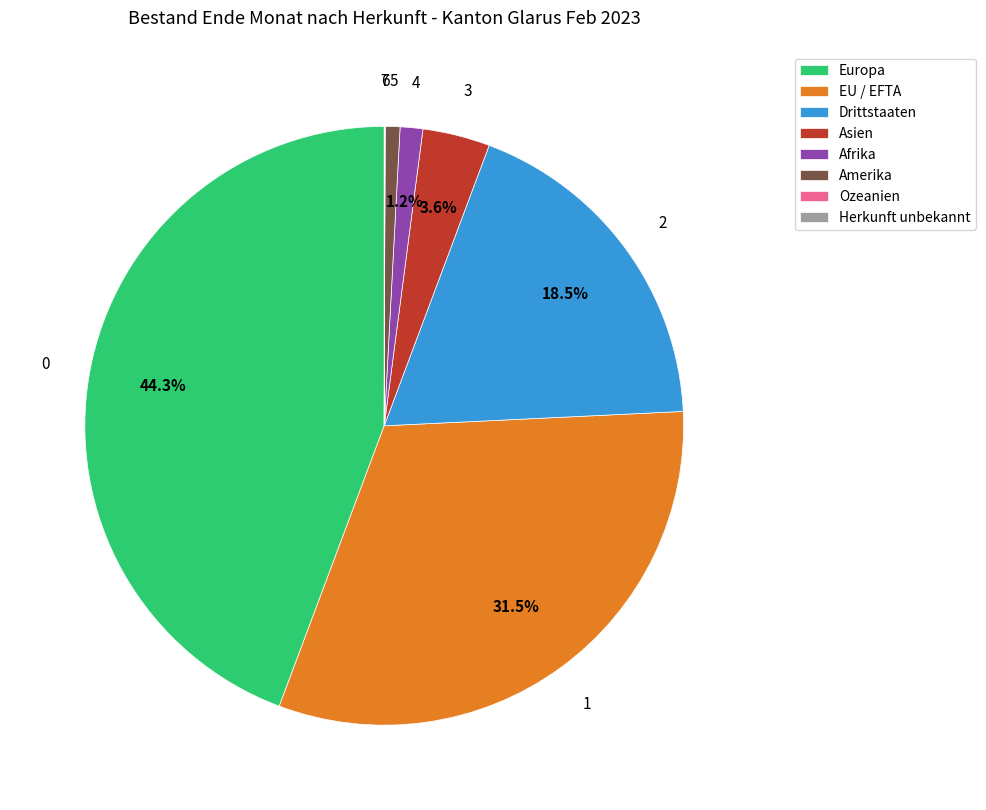

Is it true that Europa is 44% of the pie?

True